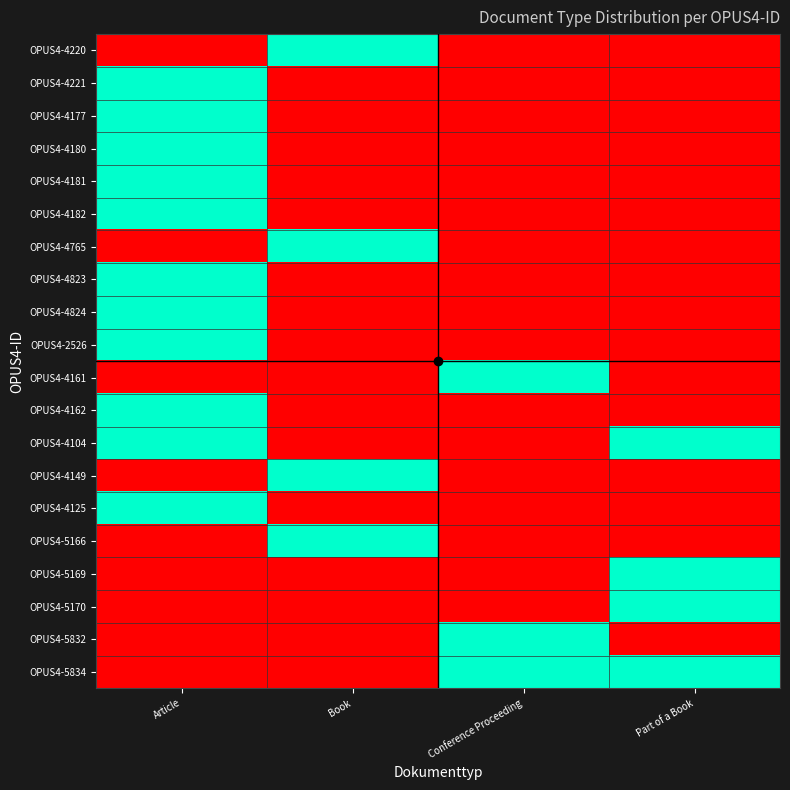

What is the total value across all series at Book?

4